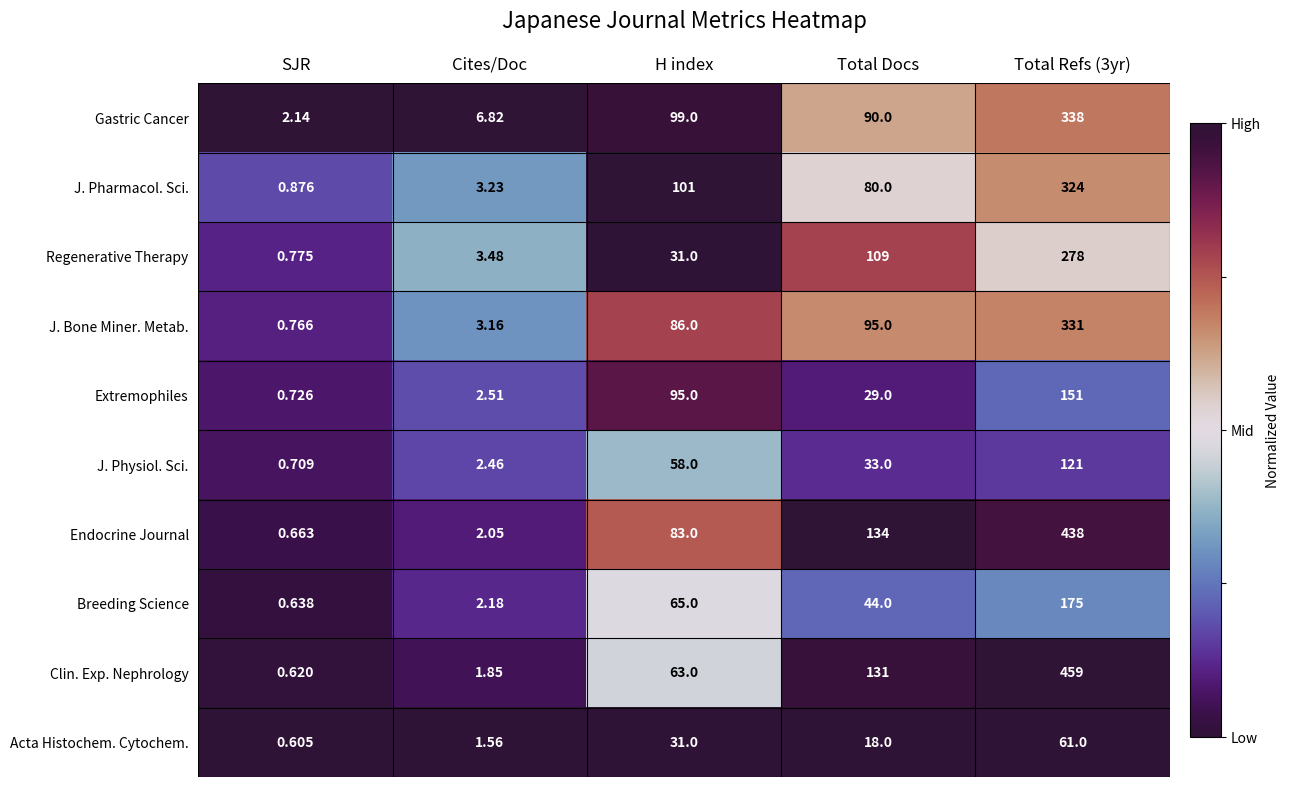

Between SJR and Total Refs (3yr), which series saw the biggest shift?

Clin. Exp. Nephrology